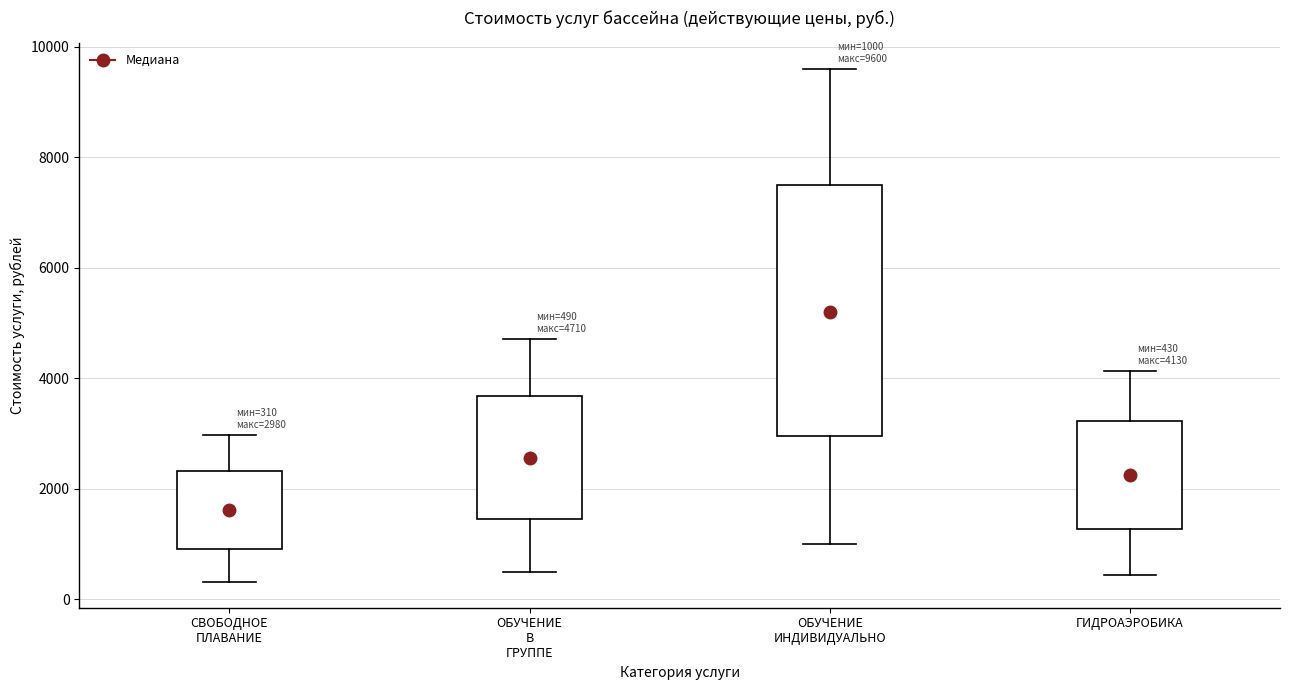

Which box is the tallest, from its lower edge to its upper edge?

ОБУЧЕНИЕ ИНДИВИДУАЛЬНО